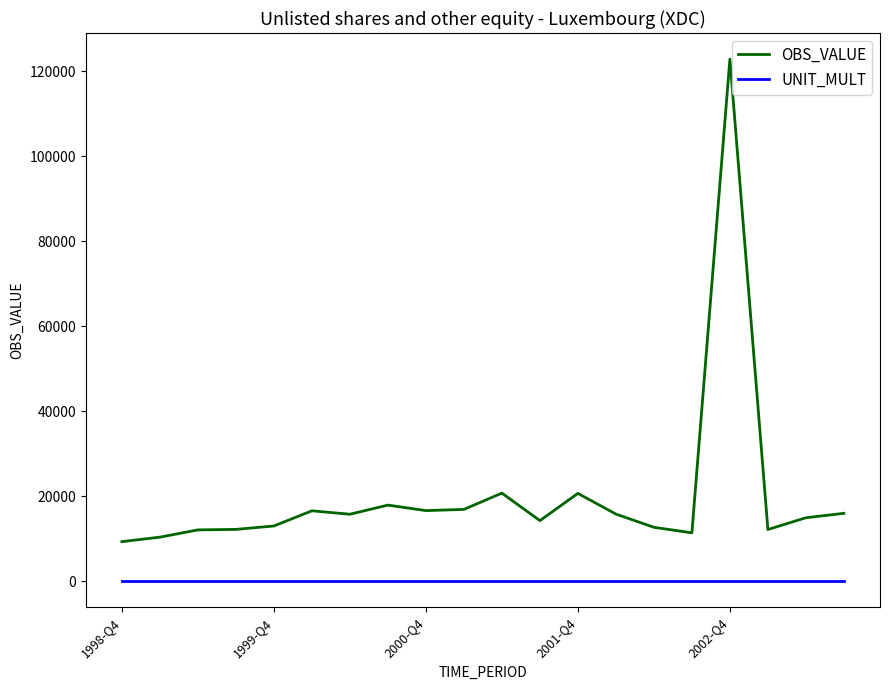

True or false: OBS_VALUE has more than 1 points higher than both neighbors.

True